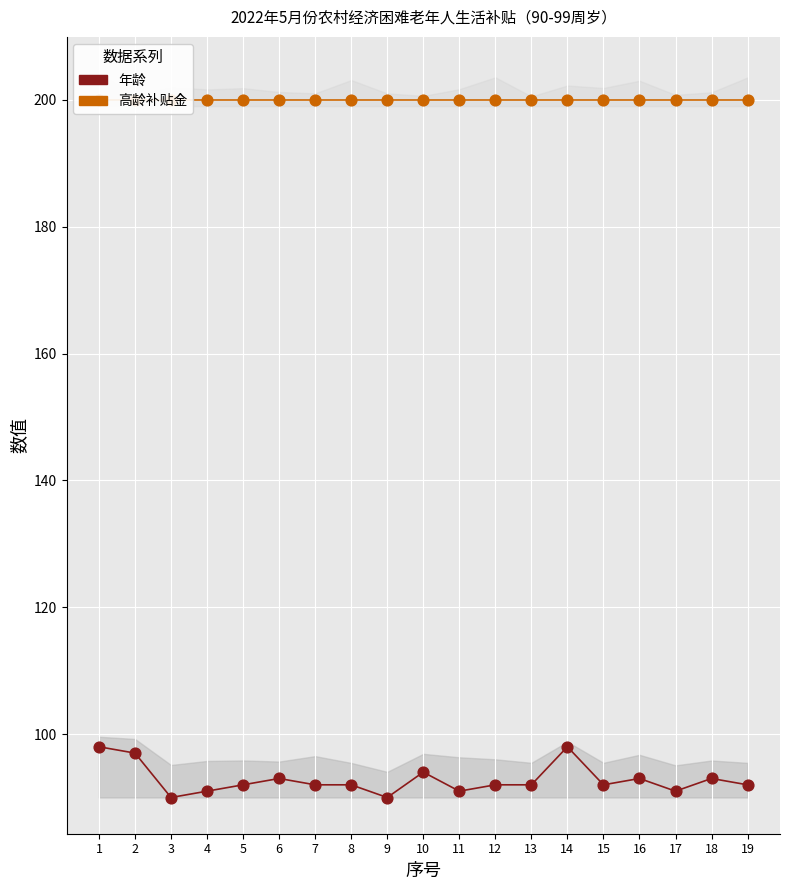

What are all the series names shown in the legend?

年龄, 高龄补贴金